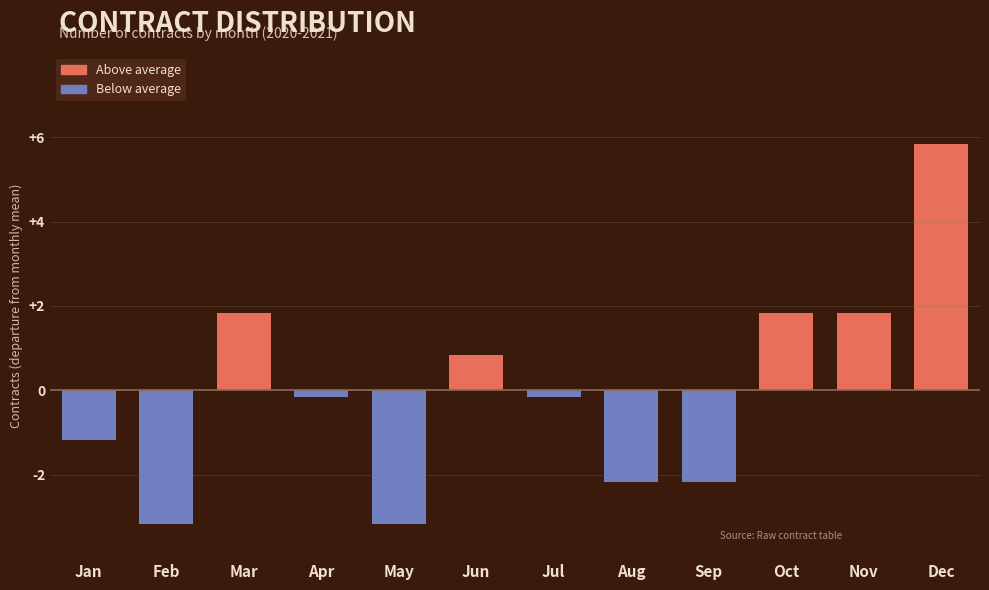

Reading left to right, transcribe all the data shown in this chart.

-1.2	-3.2	1.8	-0.2	-3.2	0.8	-0.2	-2.2	-2.2	1.8	1.8	5.8